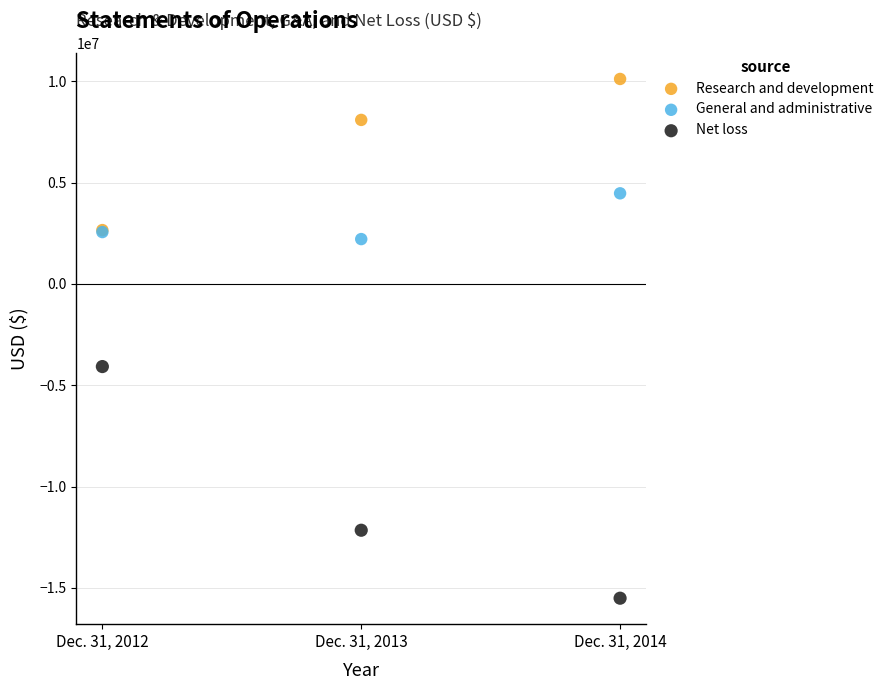

What are all the series names shown in the legend?

Research and development, General and administrative, Net loss